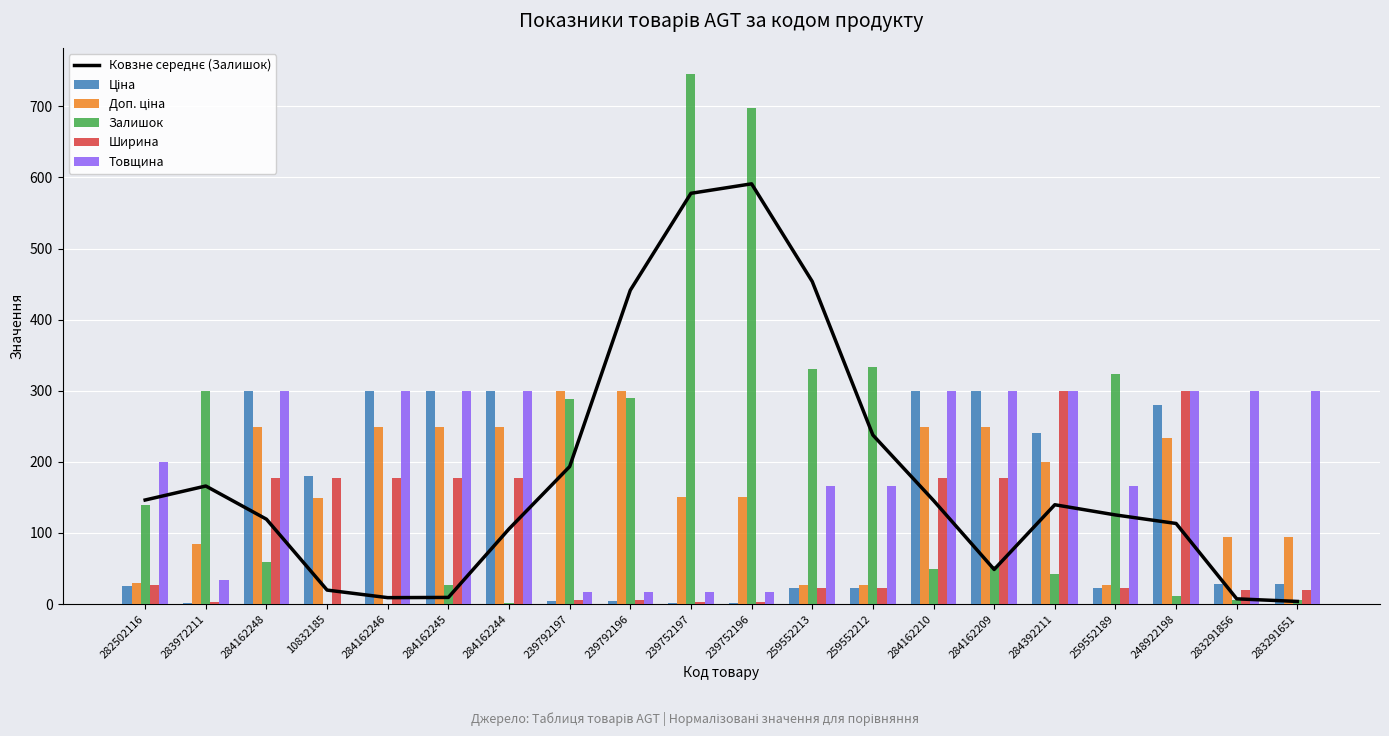

What is the sum of the Ширина values at 259552189 and 284162246?

199.2